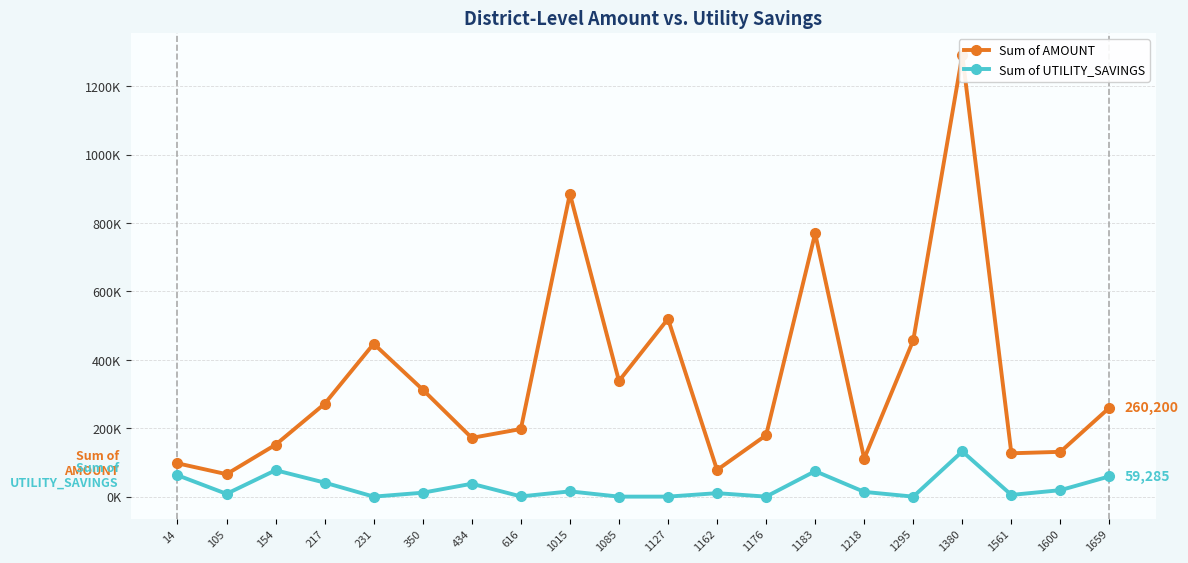

How many interior local valleys does the Sum of AMOUNT series have?

6